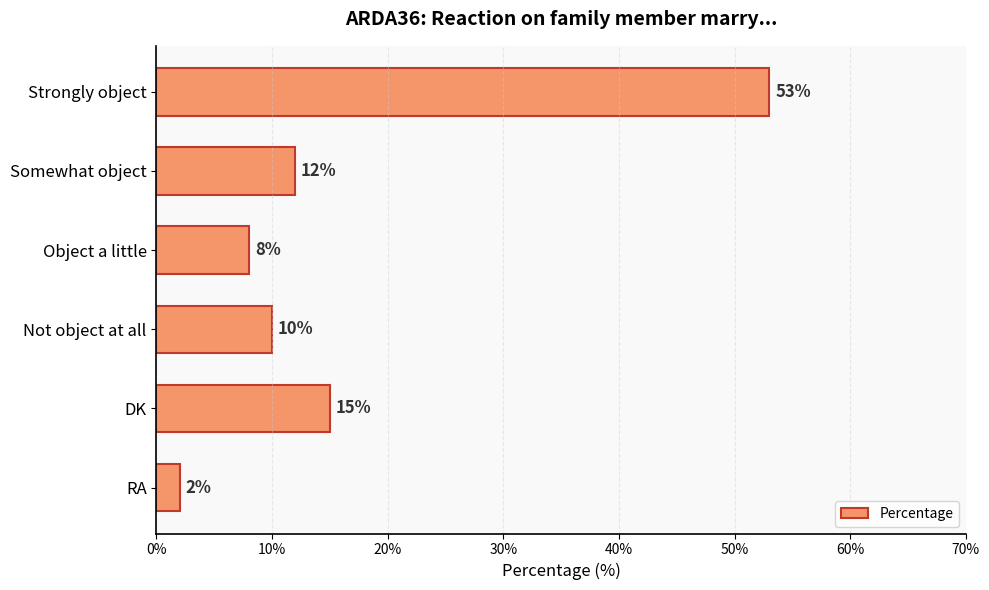

At which category does the chart reach its minimum across all series?

RA